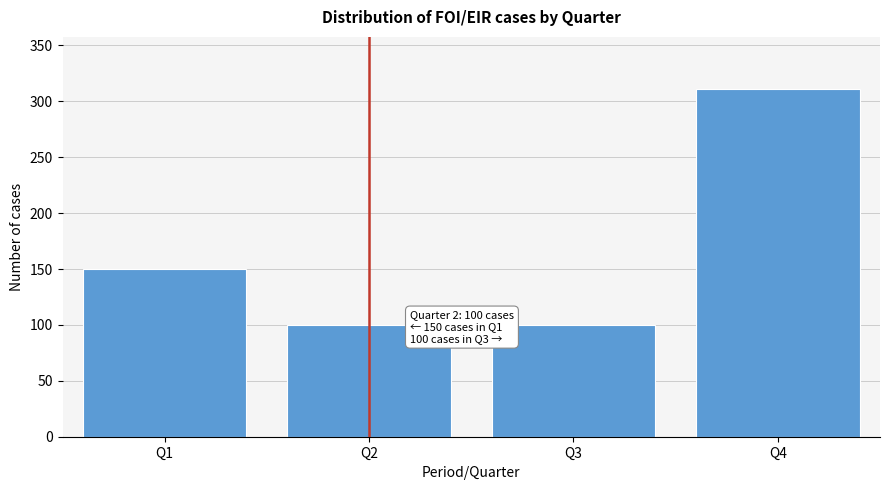

Reading right to left, list all the values displayed in this chart.

Q4=311	Q3=100	Q2=100	Q1=150